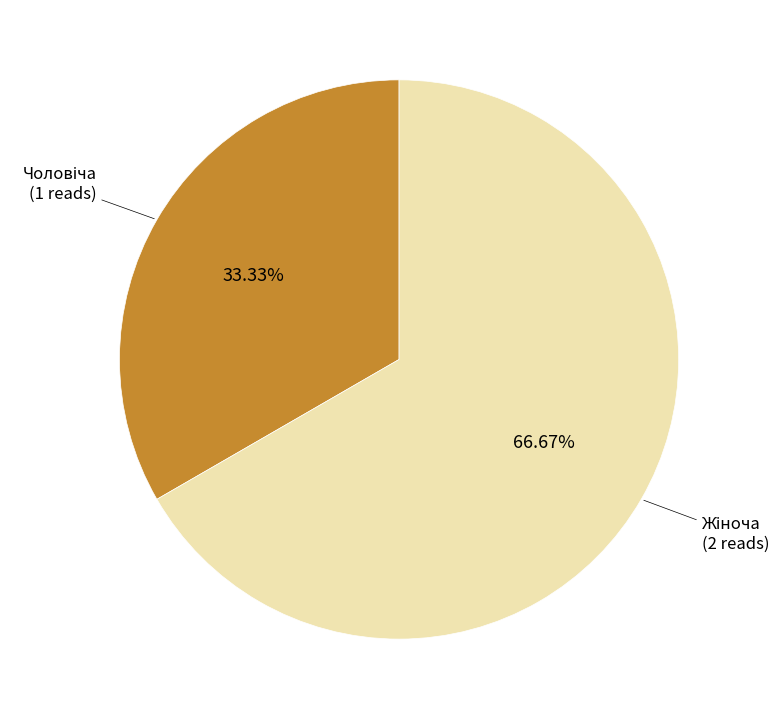

Is there any slice that represents more than half of the pie?

Yes